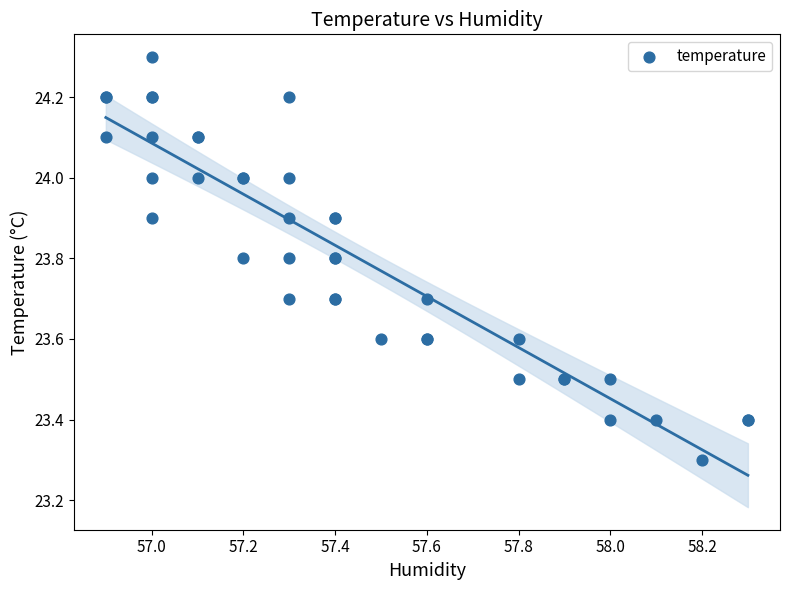

What Y value in the scatter plot is closest to 23?

23.3